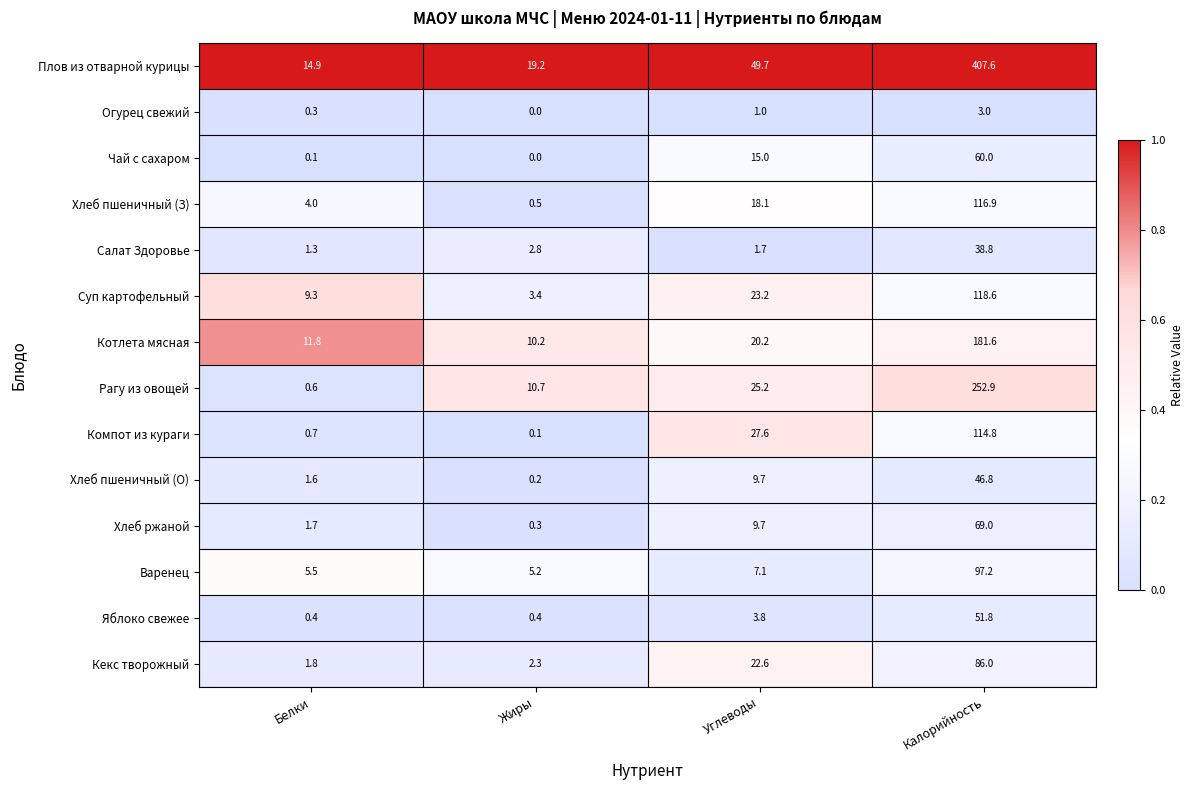

What is the difference between the maximum and minimum values in the Котлета мясная series?

171.4